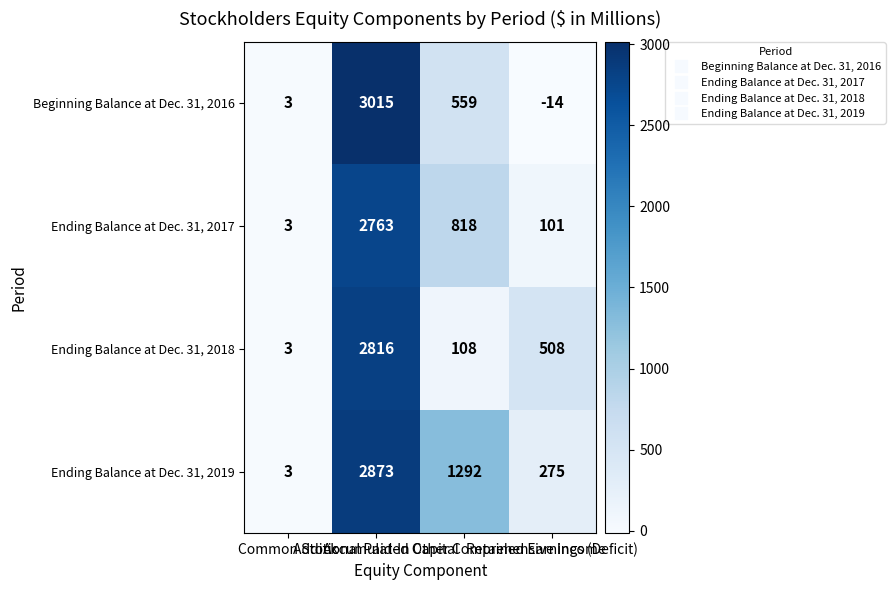

Which series changed the most between Additional Paid-In Capital and Accumulated Other Comprehensive Income?

Ending Balance at Dec. 31, 2018